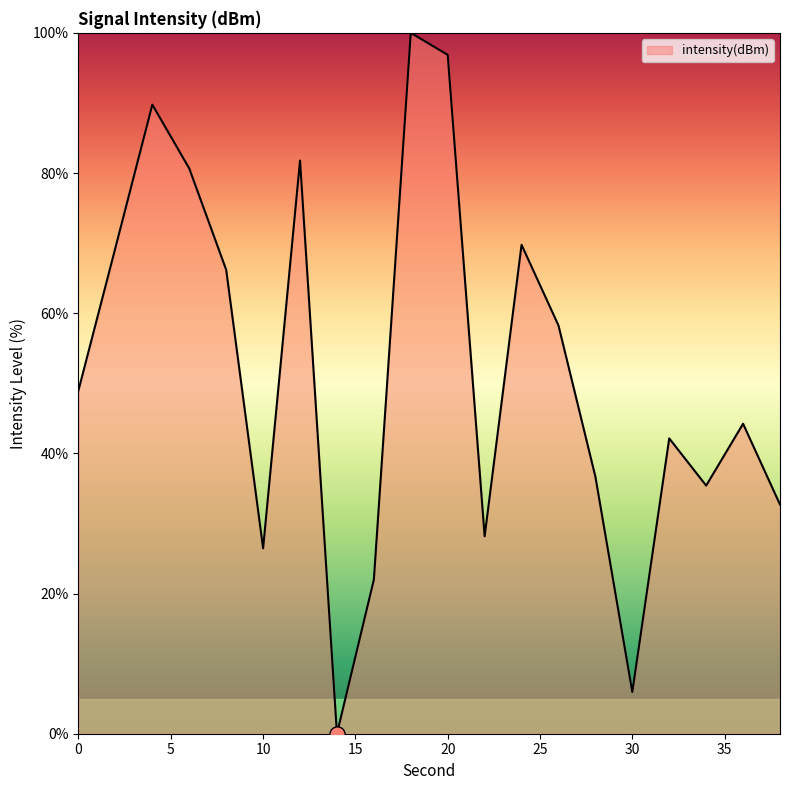

What is the difference between the maximum and minimum values?

100.0